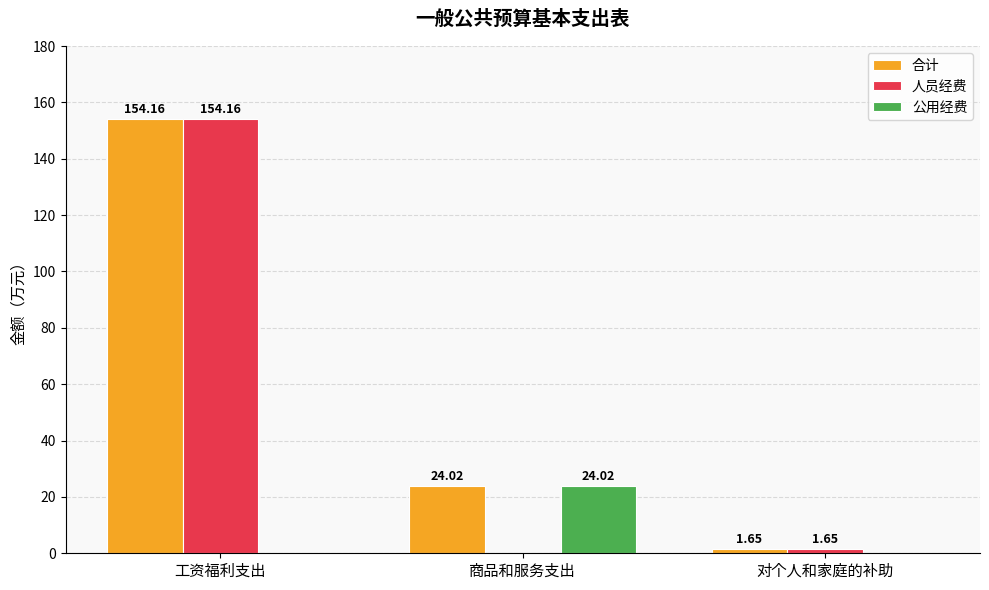

What is the sum of all 公用经费 values?

24.0